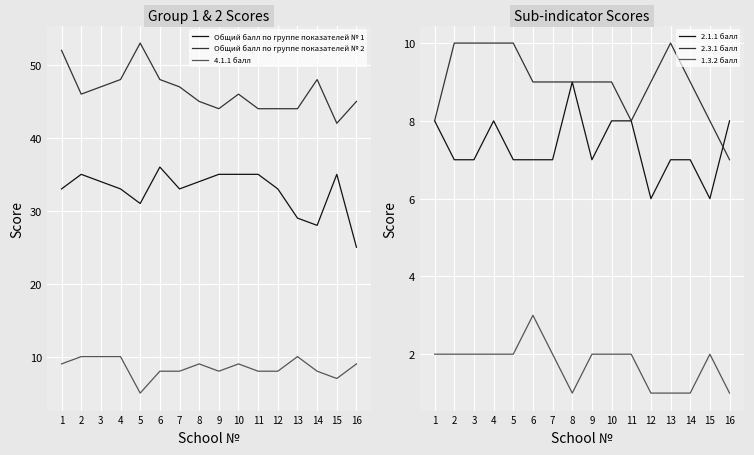

What is the smallest value displayed?

1